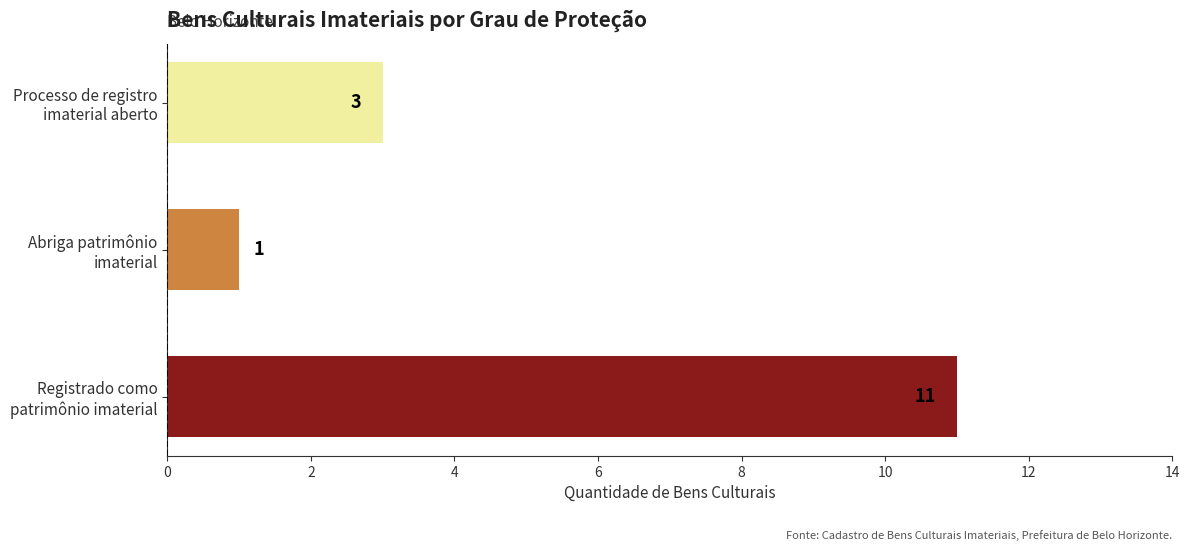

What is the difference between the maximum and second lowest values?

8